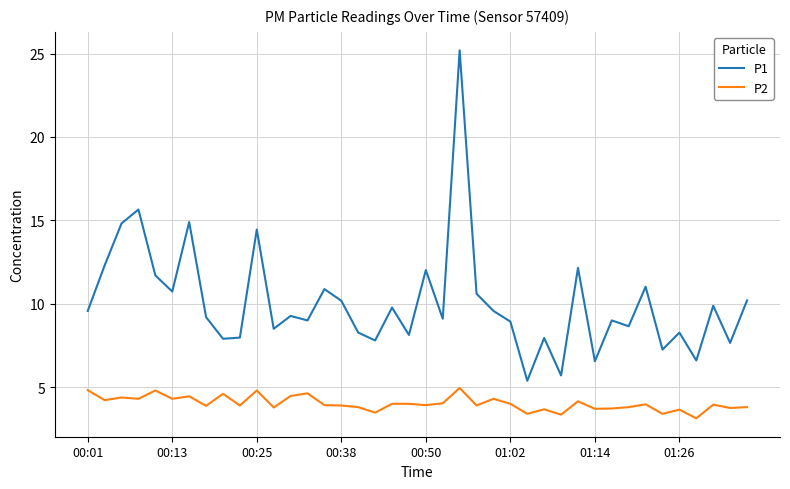

Rank the series by their average value, from lowest to highest.

P2, P1